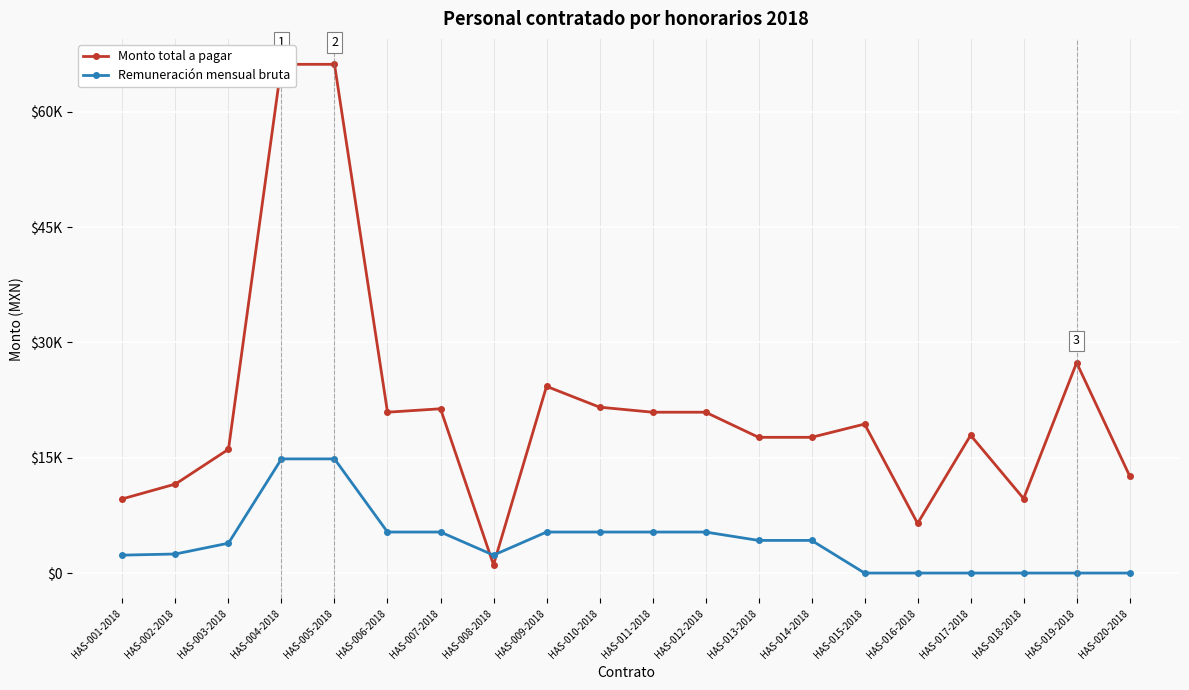

Which series has the largest range (max minus min)?

Monto total a pagar